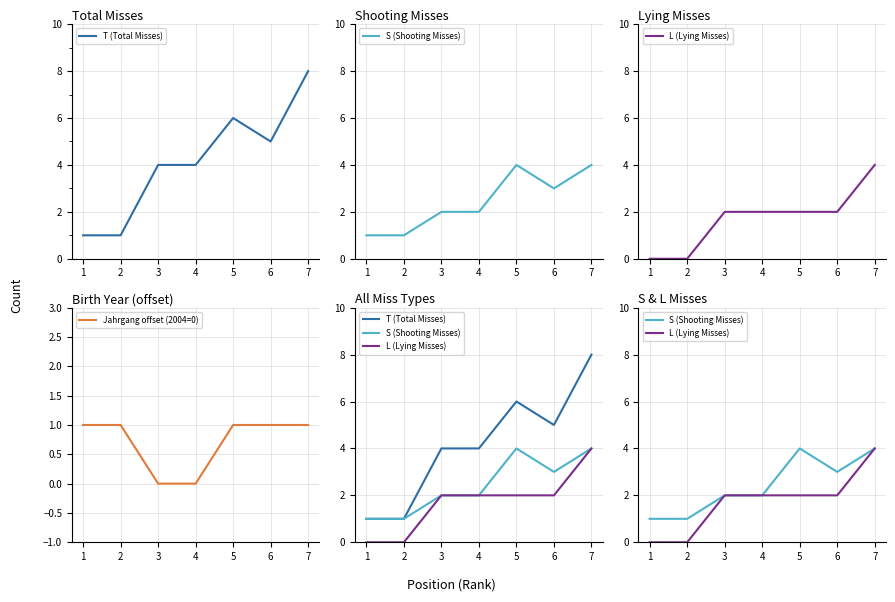

Which series has the largest range (max minus min)?

T (Total Misses)